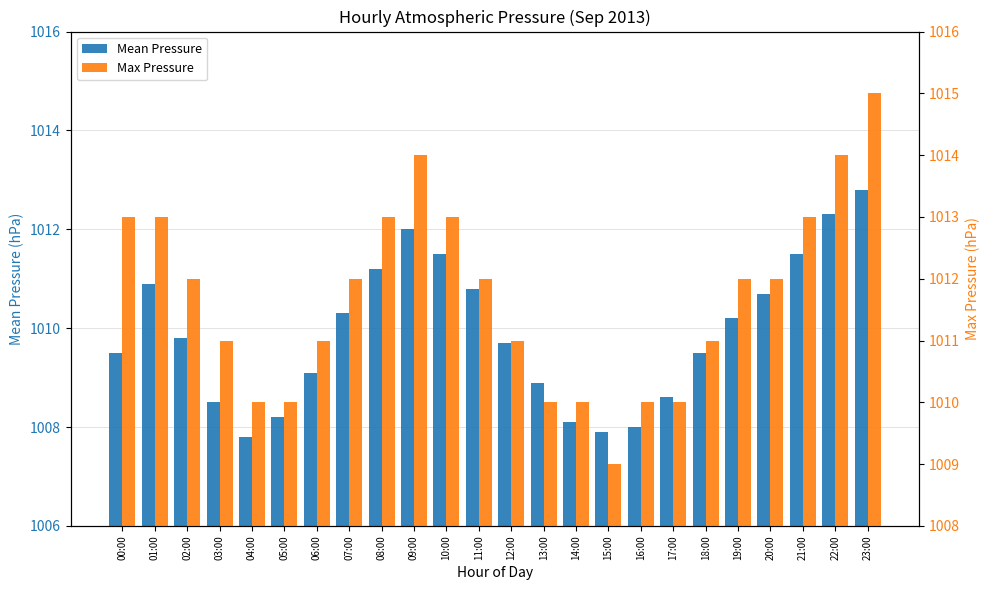

What is the label of the 11th bar from the left?

10:00